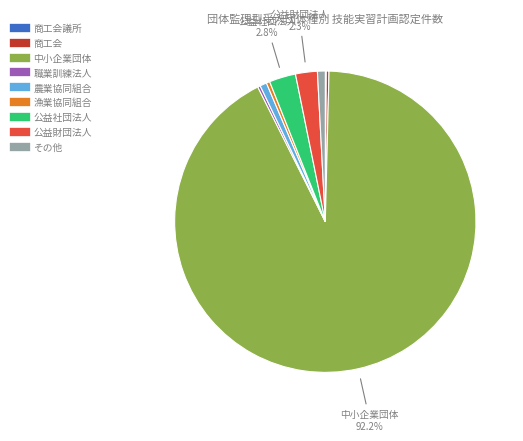

To the nearest percent, what is the difference between the largest and smallest slice percentages?

92%